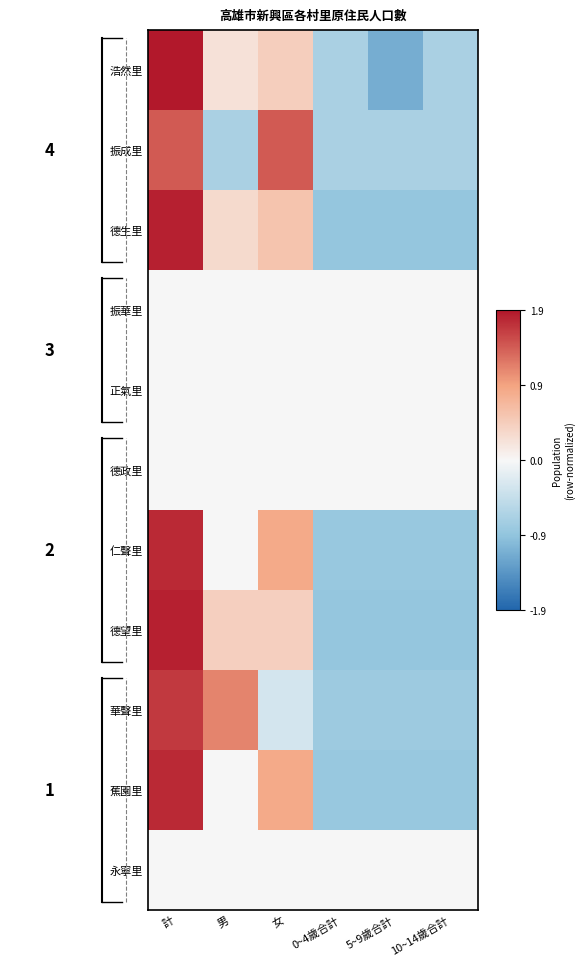

Reading right to left, list all the values displayed in this chart.

浩然里: 10~14歲合計=-0.7	5~9歲合計=-1.2	0~4歲合計=-0.7	女=0.5	男=0.2	計=1.9
振成里: 10~14歲合計=-0.7	5~9歲合計=-0.7	0~4歲合計=-0.7	女=1.4	男=-0.7	計=1.4
德生里: 10~14歲合計=-0.9	5~9歲合計=-0.9	0~4歲合計=-0.9	女=0.6	男=0.3	計=1.8
振華里: 10~14歲合計=0.0	5~9歲合計=0.0	0~4歲合計=0.0	女=0.0	男=0.0	計=0.0
正氣里: 10~14歲合計=0.0	5~9歲合計=0.0	0~4歲合計=0.0	女=0.0	男=0.0	計=0.0
德政里: 10~14歲合計=0.0	5~9歲合計=0.0	0~4歲合計=0.0	女=0.0	男=0.0	計=0.0
仁聲里: 10~14歲合計=-0.9	5~9歲合計=-0.9	0~4歲合計=-0.9	女=0.9	男=0.0	計=1.7
德望里: 10~14歲合計=-0.9	5~9歲合計=-0.9	0~4歲合計=-0.9	女=0.4	男=0.4	計=1.8
華聲里: 10~14歲合計=-0.8	5~9歲合計=-0.8	0~4歲合計=-0.8	女=-0.3	男=1.1	計=1.6
蕉園里: 10~14歲合計=-0.9	5~9歲合計=-0.9	0~4歲合計=-0.9	女=0.9	男=0.0	計=1.7
永寧里: 10~14歲合計=0.0	5~9歲合計=0.0	0~4歲合計=0.0	女=0.0	男=0.0	計=0.0